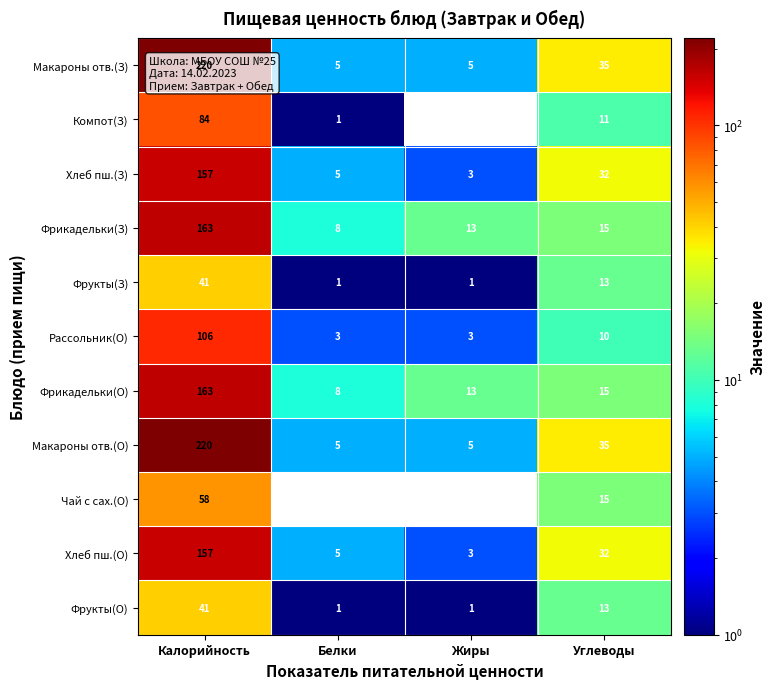

What is the total value across all series at Углеводы?

226